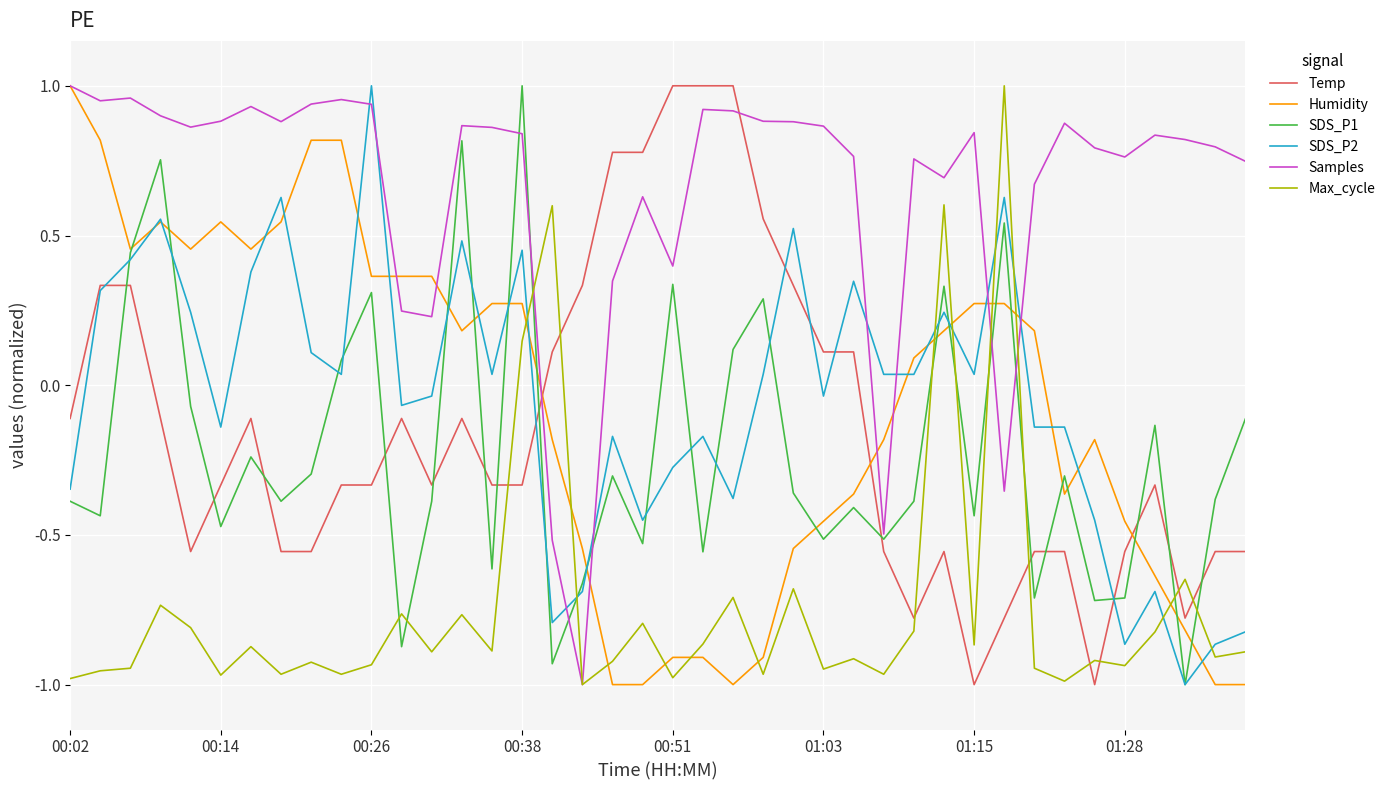

How many distinct data groups are displayed?

6